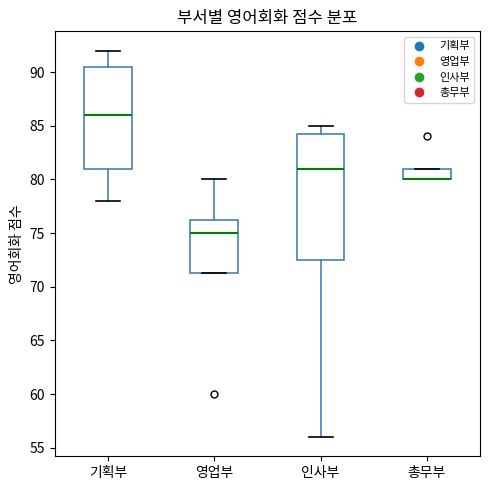

Where is the lower edge of the box for 총무부 on the y-axis? The values are not printed on the chart, so give them approximately, as read against the axis.

80.0